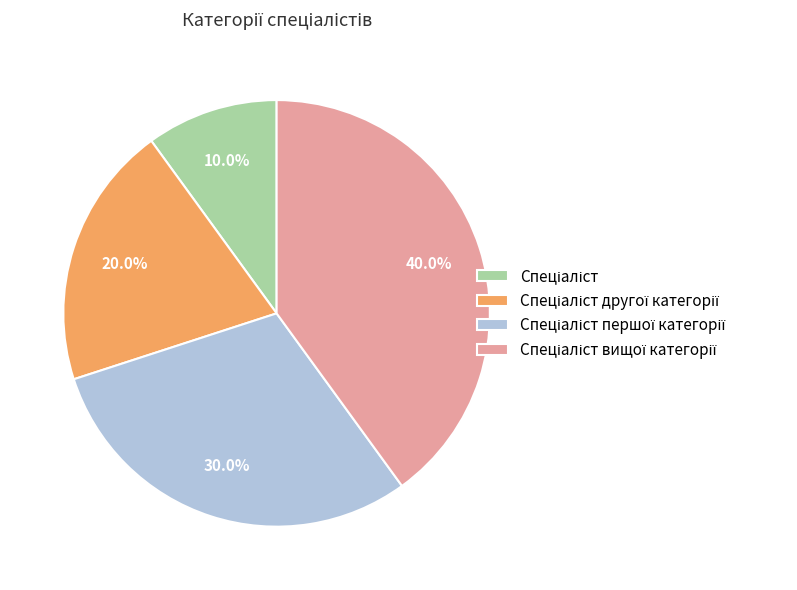

Is there any slice that represents more than half of the pie?

No